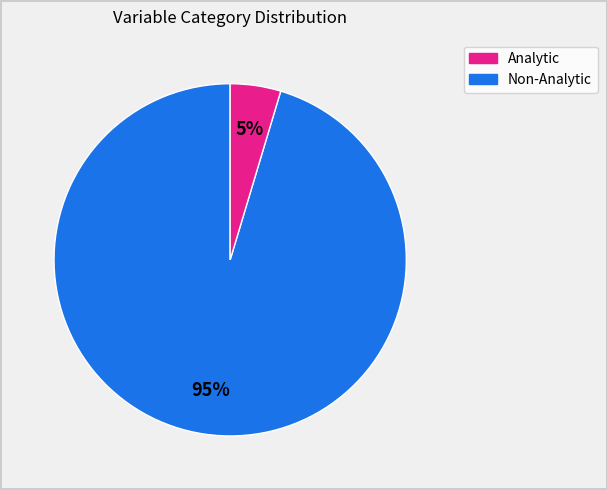

How many slices are in this pie chart?

2